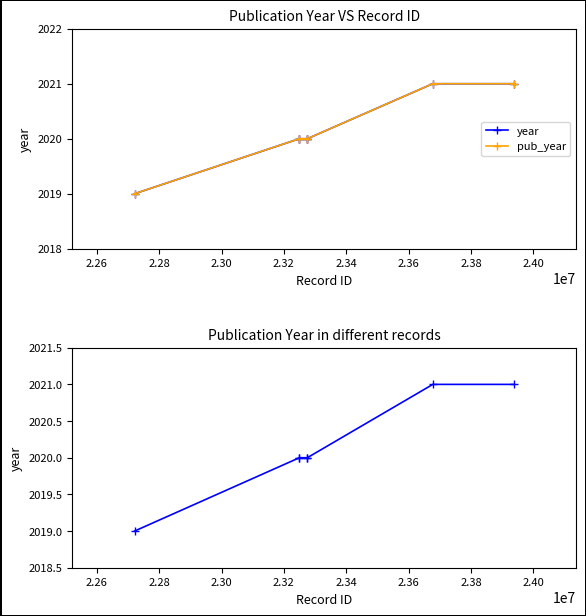

Does the chart have visible grid lines?

No